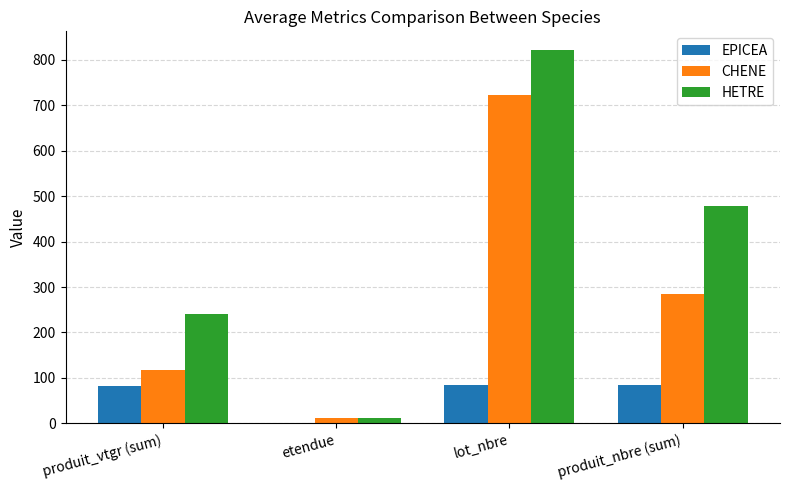

What is the total value across all series at produit_nbre (sum)?

848.0